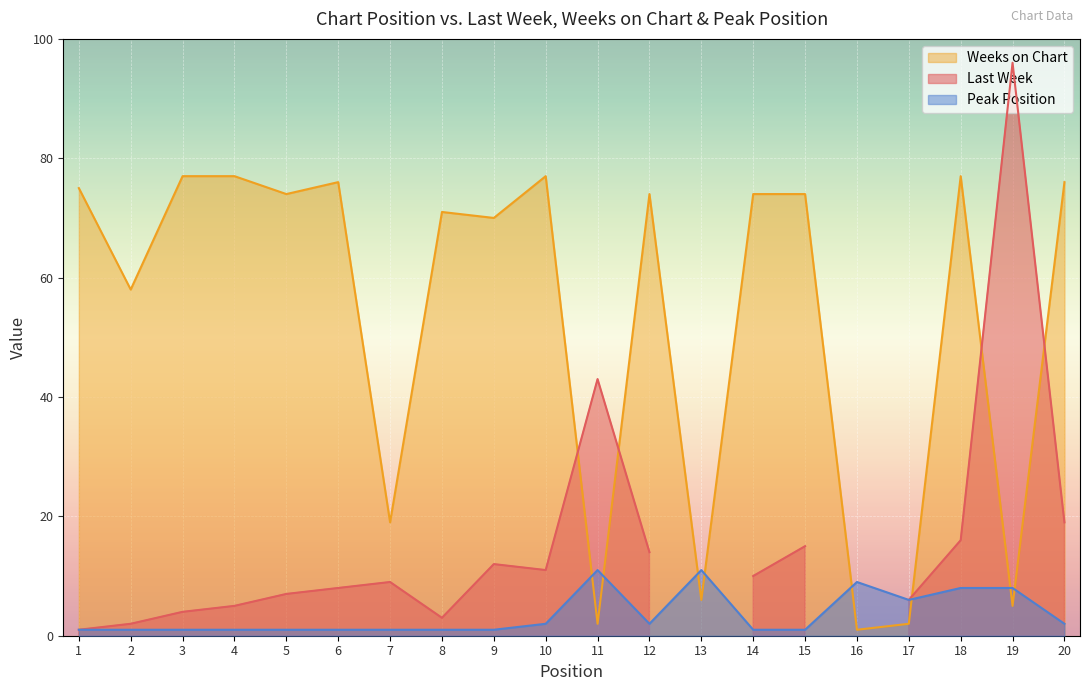

Which series has the largest total across all categories?

Weeks on Chart